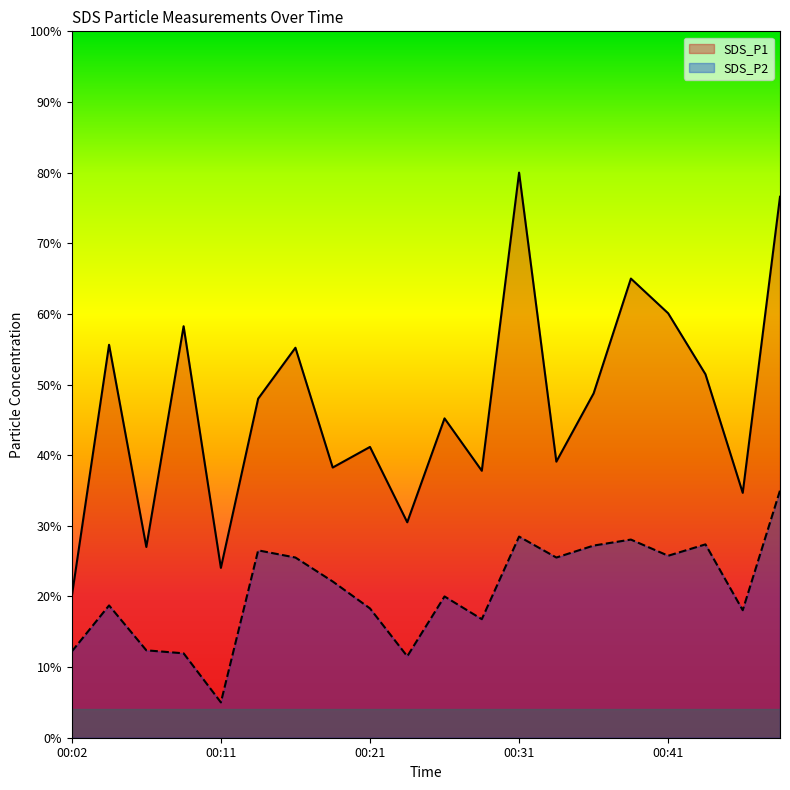

How many interior local valleys does the SDS_P2 series have?

6